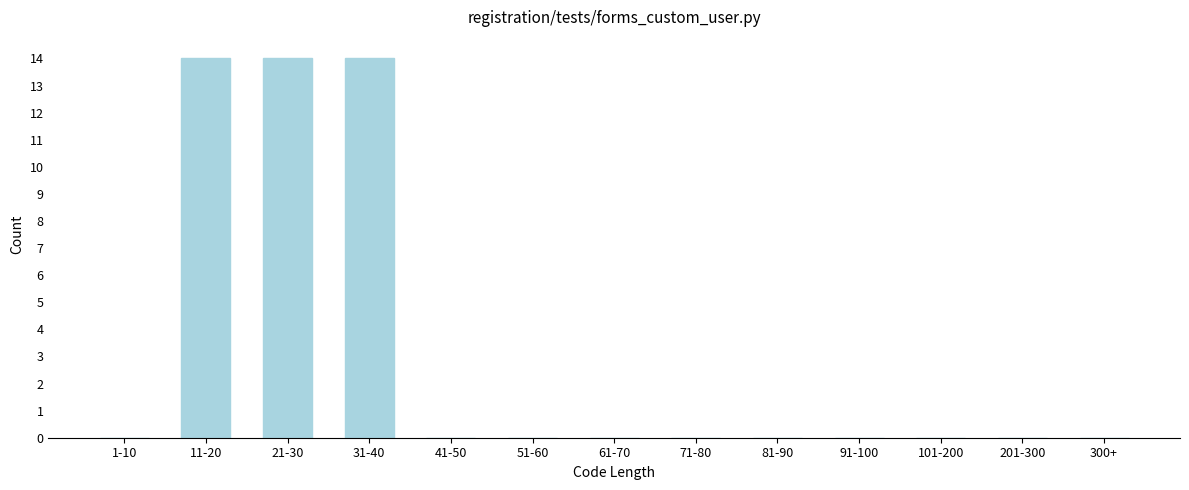

Reading left to right, list all the values displayed in this chart.

1-10=0	11-20=14	21-30=14	31-40=14	41-50=0	51-60=0	61-70=0	71-80=0	81-90=0	91-100=0	101-200=0	201-300=0	300+=0